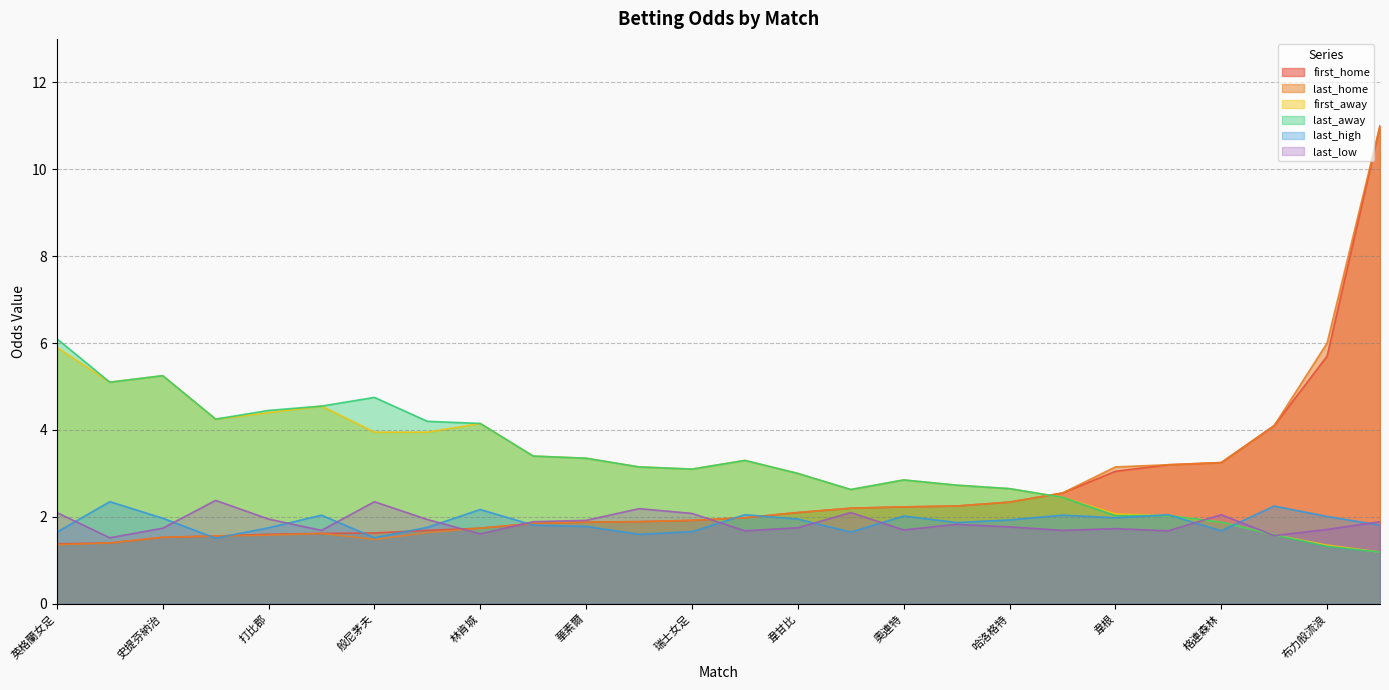

What is the minimum value shown in the chart?

1.2